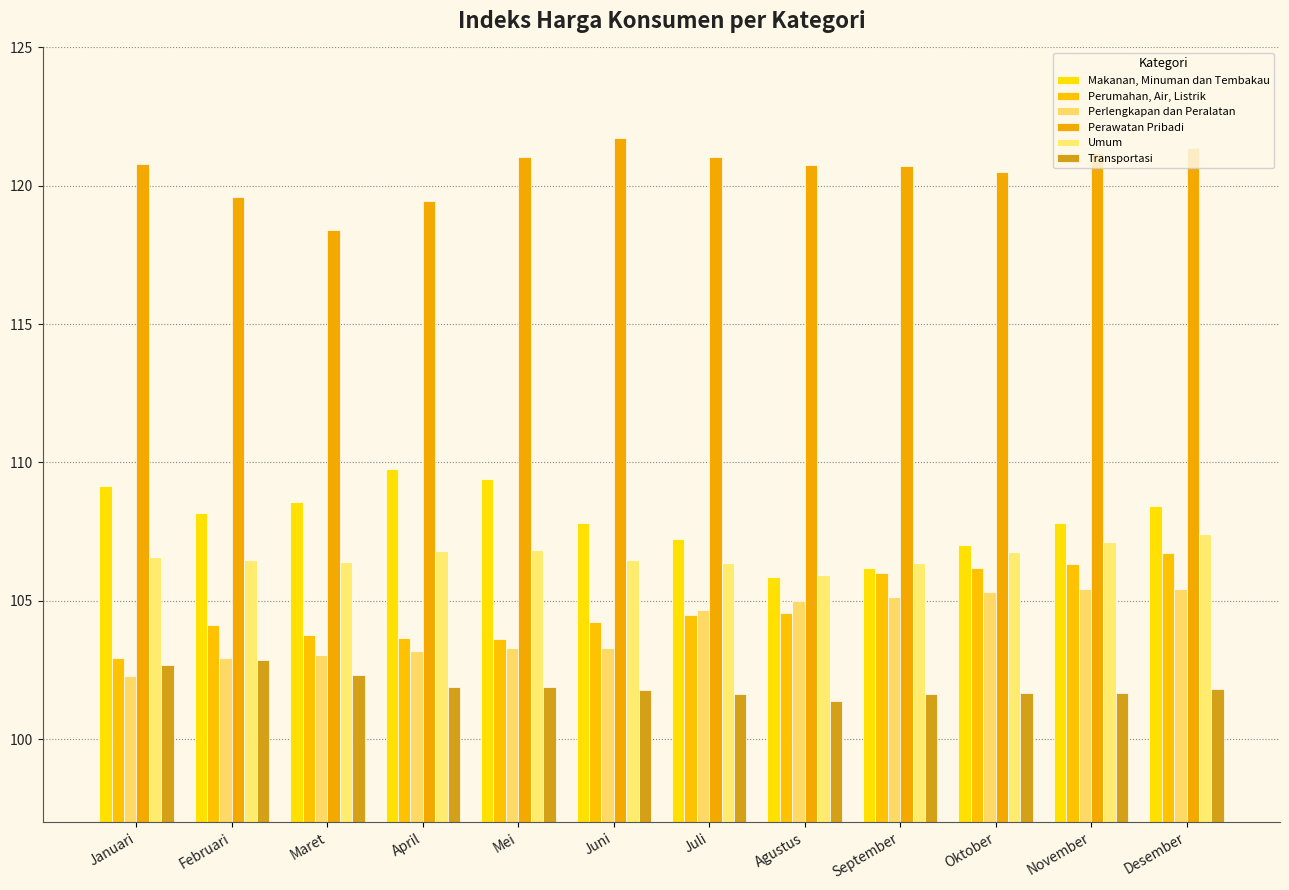

Reading left to right, extract all data points from this chart.

Makanan, Minuman dan Tembakau: Januari=109.2	Februari=108.2	Maret=108.6	April=109.8	Mei=109.4	Juni=107.8	Juli=107.2	Agustus=105.8	September=106.2	Oktober=107.0	November=107.8	Desember=108.4
Perumahan, Air, Listrik: Januari=102.9	Februari=104.1	Maret=103.8	April=103.7	Mei=103.6	Juni=104.2	Juli=104.5	Agustus=104.5	September=106.0	Oktober=106.2	November=106.3	Desember=106.7
Perlengkapan dan Peralatan: Januari=102.3	Februari=102.9	Maret=103.0	April=103.2	Mei=103.3	Juni=103.3	Juli=104.7	Agustus=105.0	September=105.1	Oktober=105.3	November=105.4	Desember=105.4
Perawatan Pribadi: Januari=120.8	Februari=119.6	Maret=118.4	April=119.5	Mei=121.0	Juni=121.7	Juli=121.0	Agustus=120.8	September=120.7	Oktober=120.5	November=121.2	Desember=121.4
Umum: Januari=106.6	Februari=106.5	Maret=106.4	April=106.8	Mei=106.8	Juni=106.5	Juli=106.4	Agustus=105.9	September=106.4	Oktober=106.8	November=107.1	Desember=107.4
Transportasi: Januari=102.7	Februari=102.9	Maret=102.3	April=101.9	Mei=101.9	Juni=101.8	Juli=101.6	Agustus=101.4	September=101.6	Oktober=101.7	November=101.7	Desember=101.8